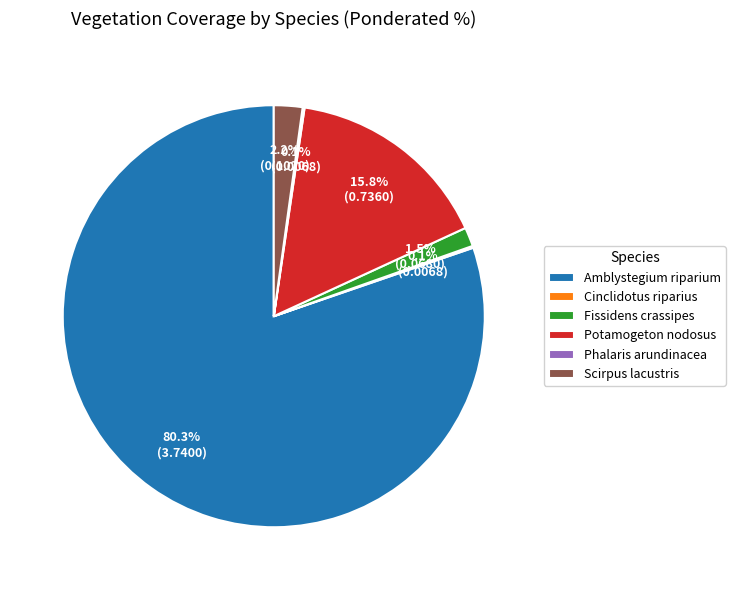

Combined, do Potamogeton nodosus and Amblystegium riparium account for over 50%?

Yes